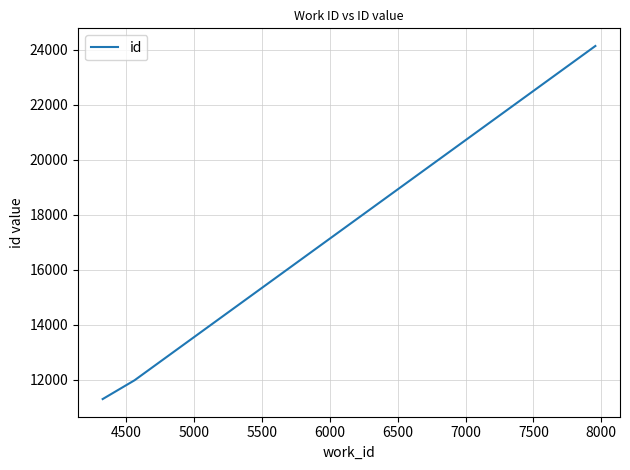

What is the maximum value shown in the chart?

24130